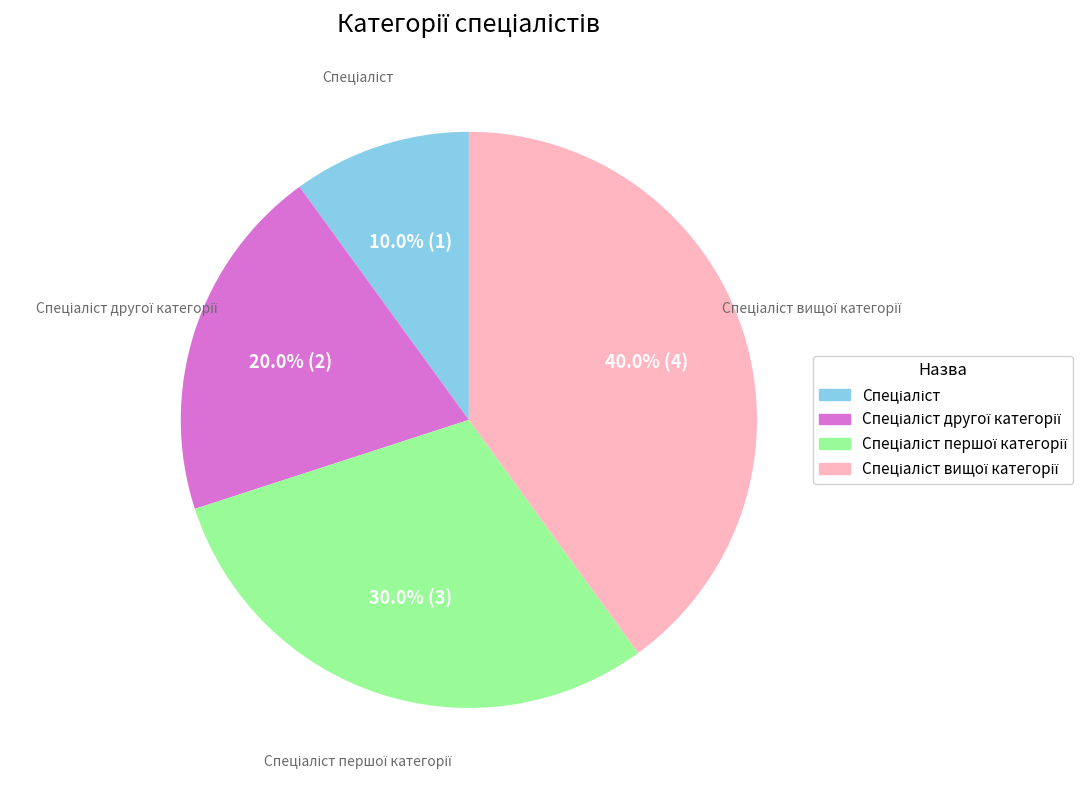

Does any single category account for the majority?

No